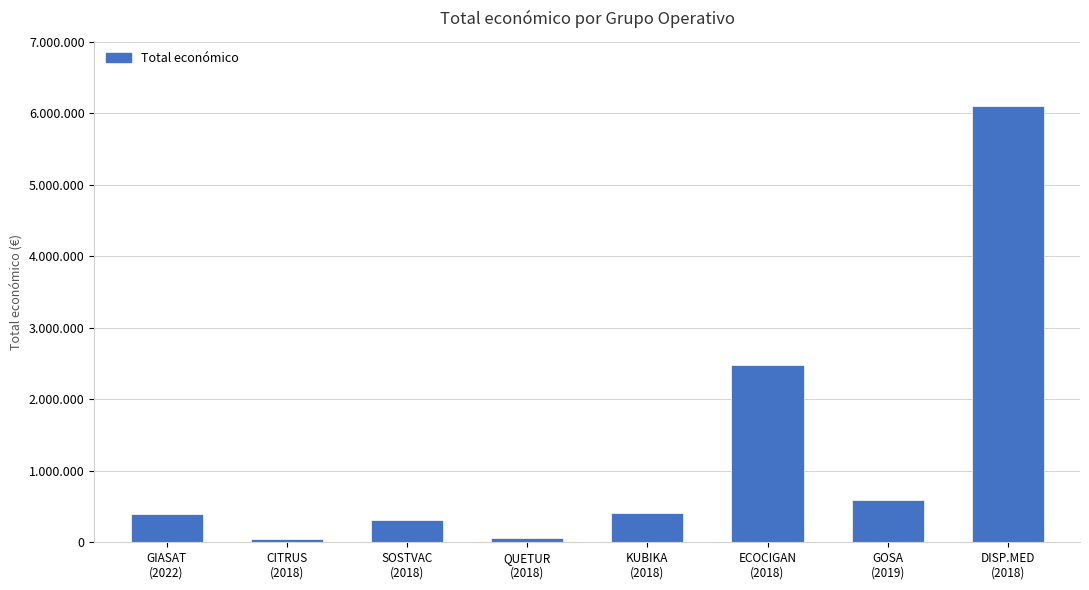

List the labels in order of value, smallest first.

CITRUS
(2018), QUETUR
(2018), SOSTVAC
(2018), GIASAT
(2022), KUBIKA
(2018), GOSA
(2019), ECOCIGAN
(2018), DISP.MED
(2018)